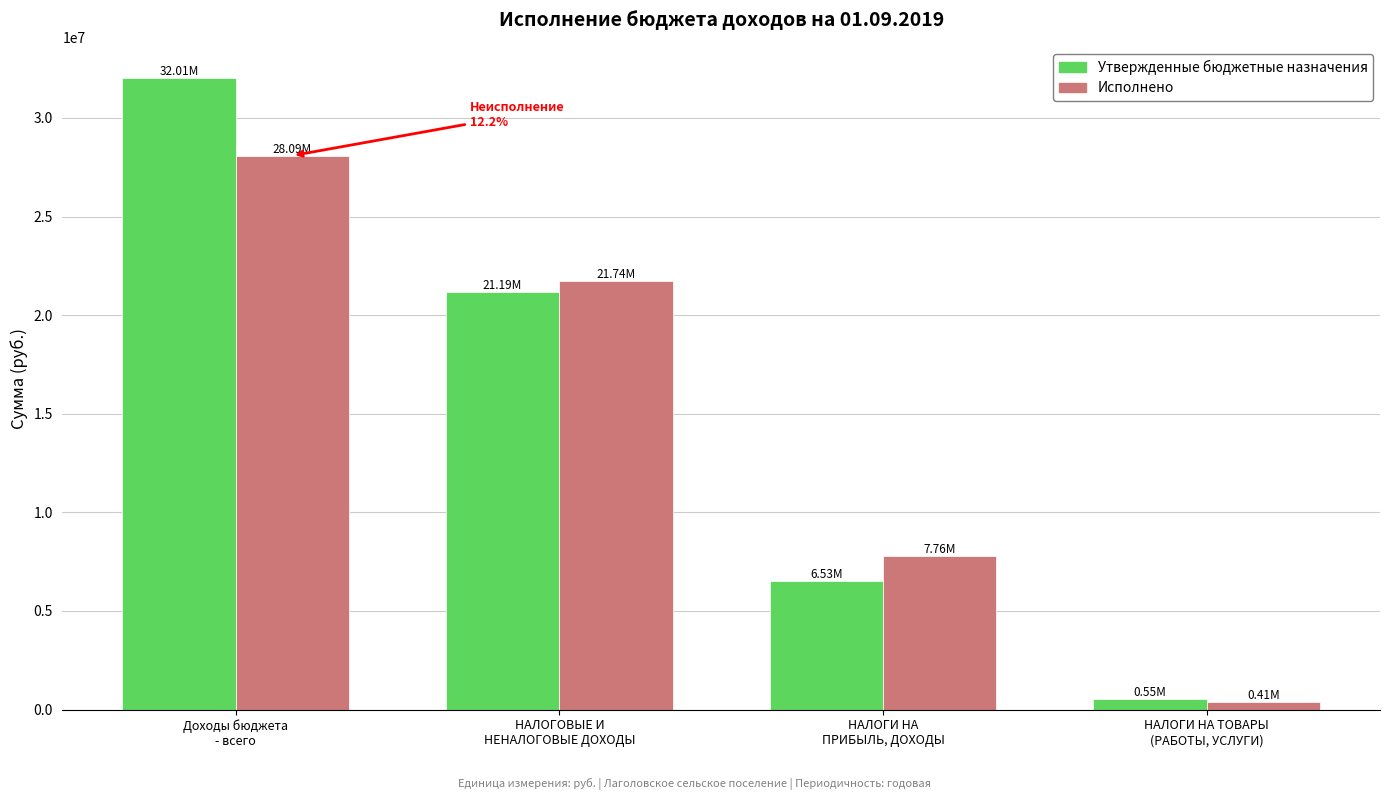

What is the spread (max minus min) of values at НАЛОГОВЫЕ И
НЕНАЛОГОВЫЕ ДОХОДЫ?

551473.2